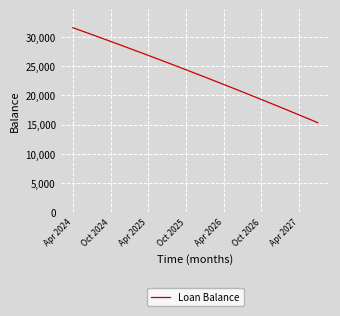

What is the maximum value shown in the chart?

31564